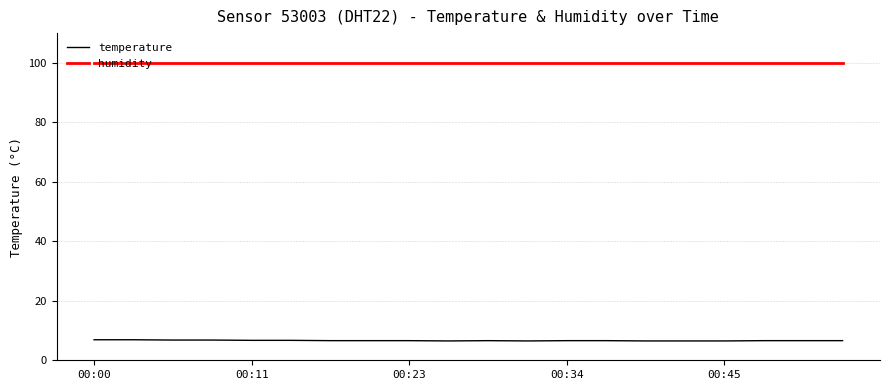

How many lines are shown in the chart?

2